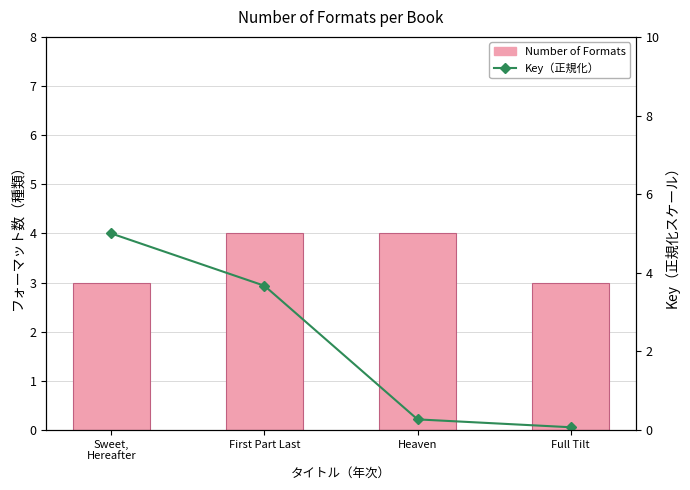

What is the difference between the highest and lowest values at Heaven?

3.7